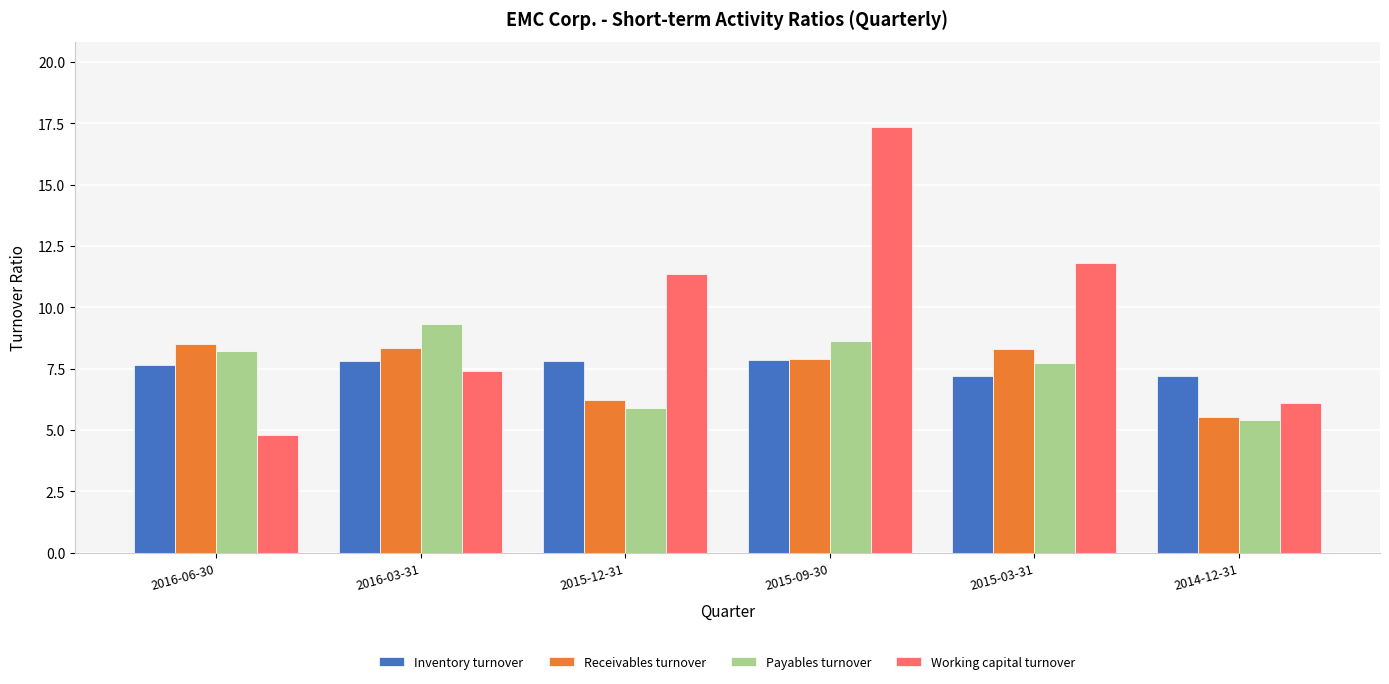

At which category does the chart reach its minimum across all series?

2016-06-30